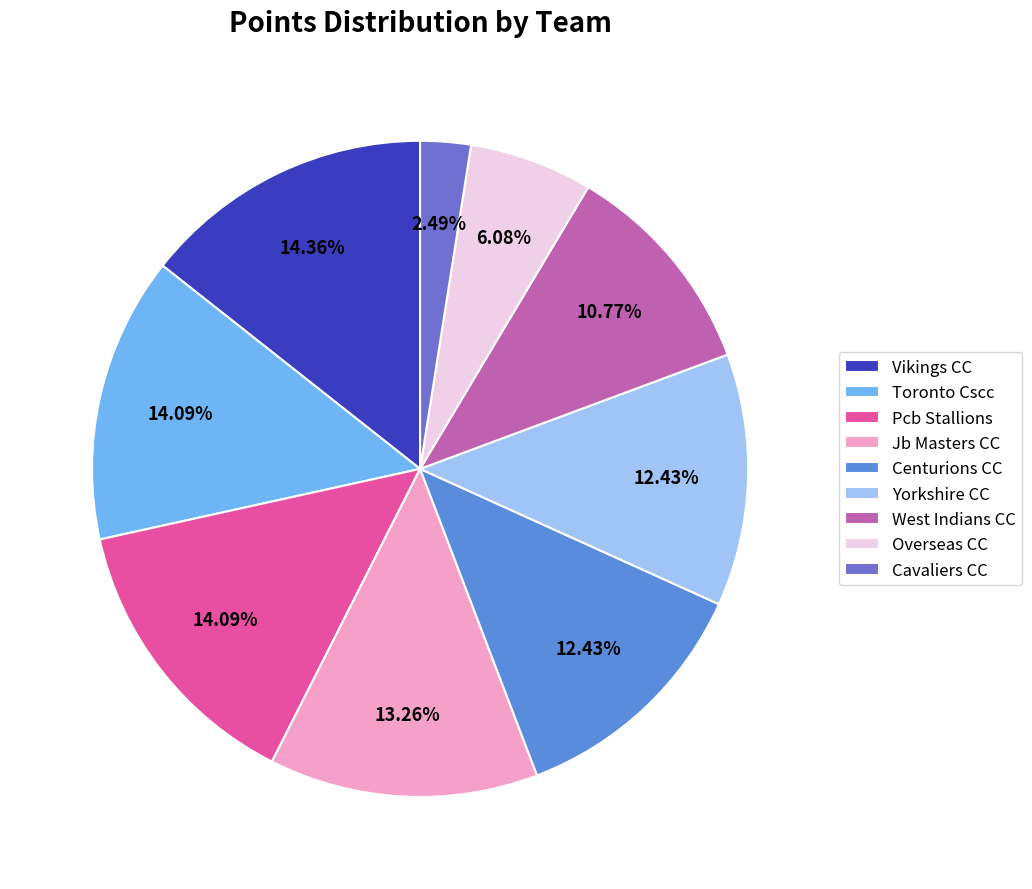

Rank the categories by value from highest to lowest.

Vikings CC, Toronto Cscc, Pcb Stallions, Jb Masters CC, Centurions CC, Yorkshire CC, West Indians CC, Overseas CC, Cavaliers CC